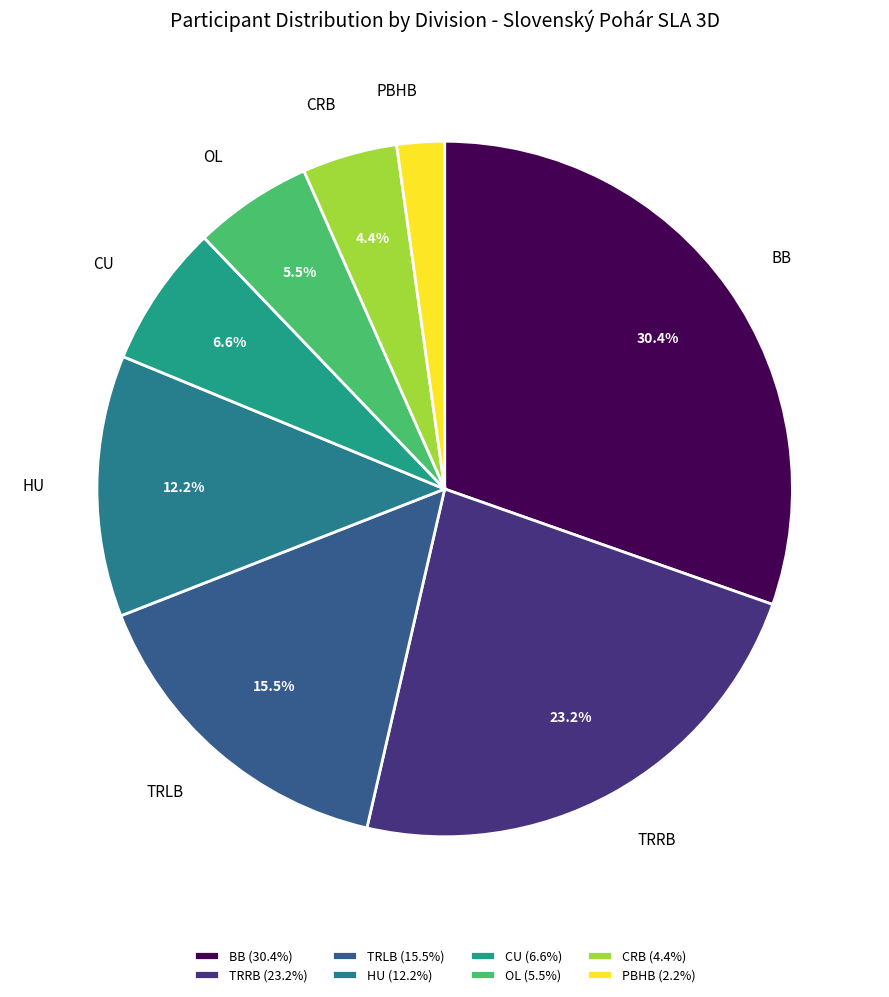

How many slices are in this pie chart?

8